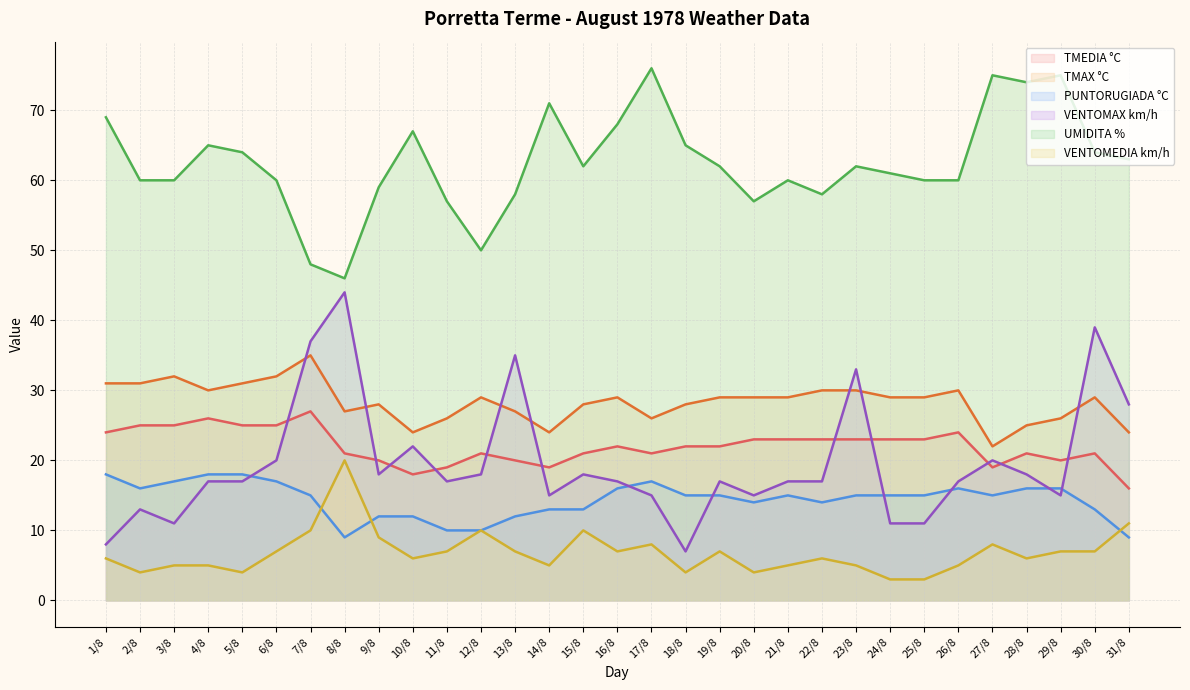

What are all the series names shown in the legend?

TMEDIA °C, TMAX °C, PUNTORUGIADA °C, VENTOMAX km/h, UMIDITA %, VENTOMEDIA km/h